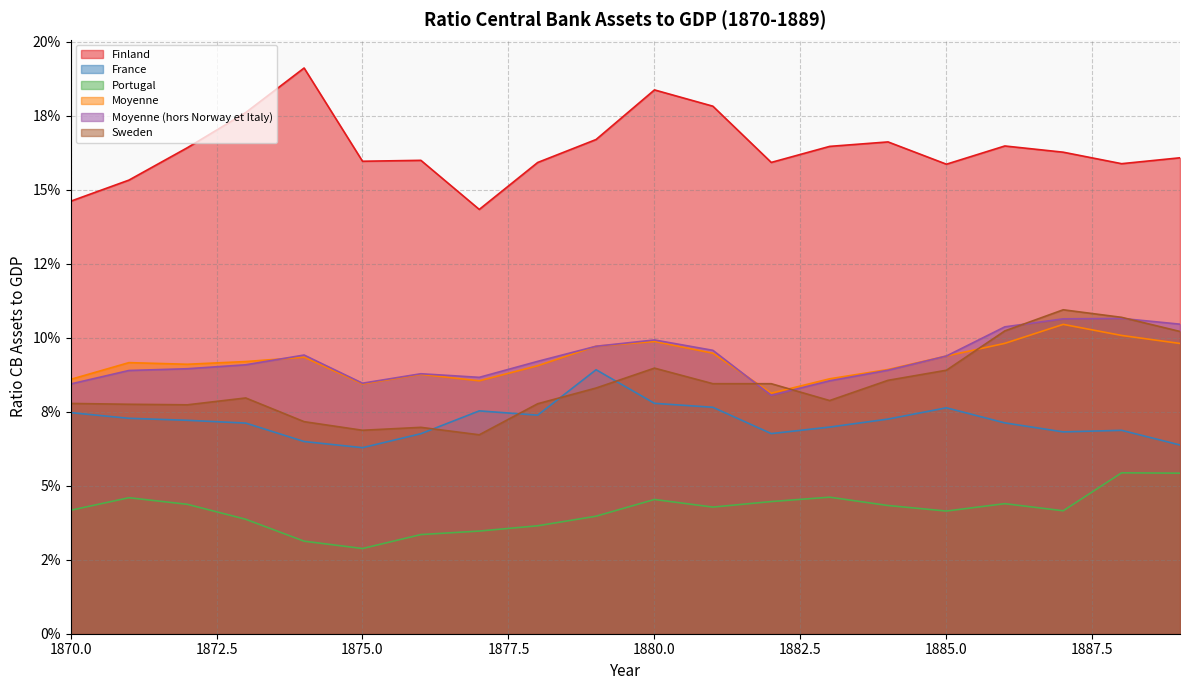

Which category has the highest value across all series?

1874